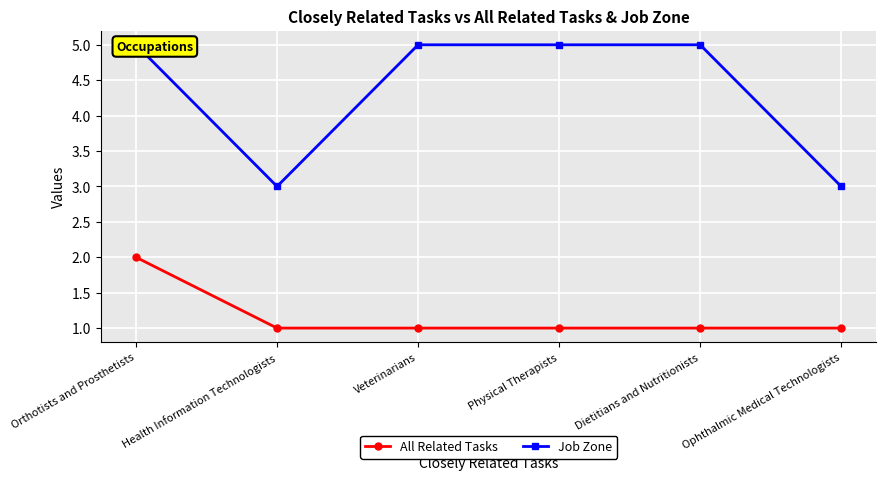

Is the value of Job Zone at Dietitians and Nutritionists greater than the value of All Related Tasks at Veterinarians?

Yes